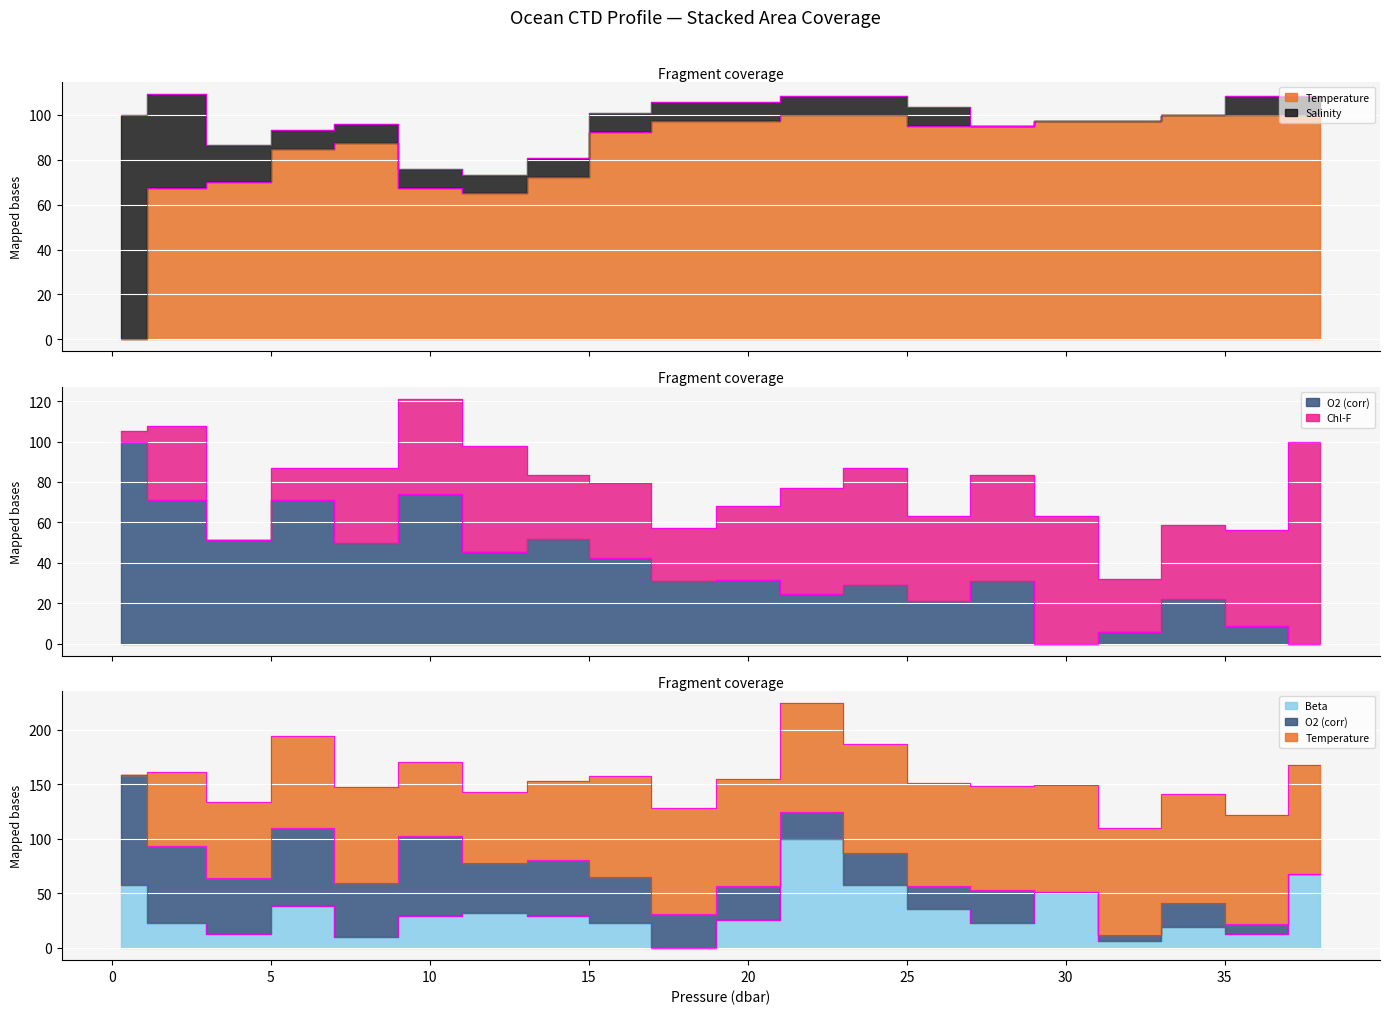

What is the value of the o2_c point at the 12th from the left?

24.4